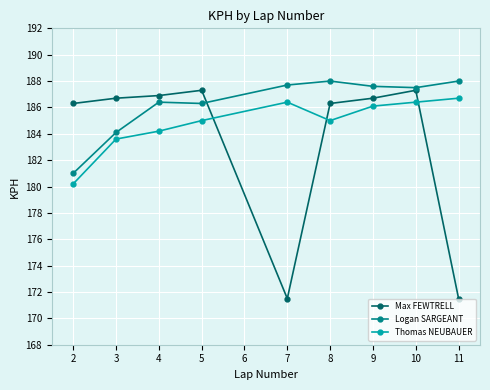

What is the greatest value displayed?

188.0